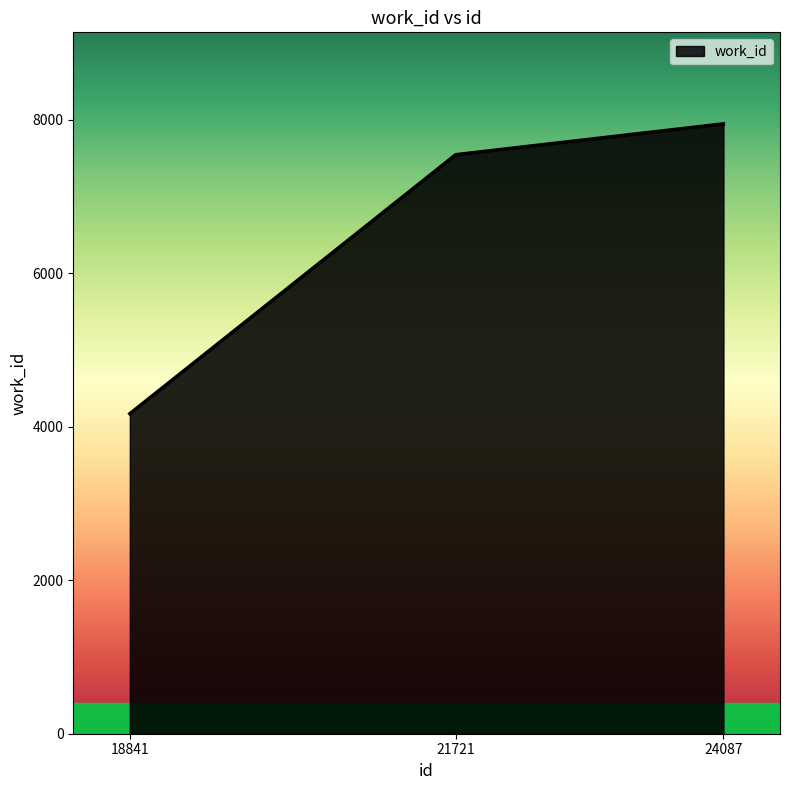

What value does the data have at 18841?

4169